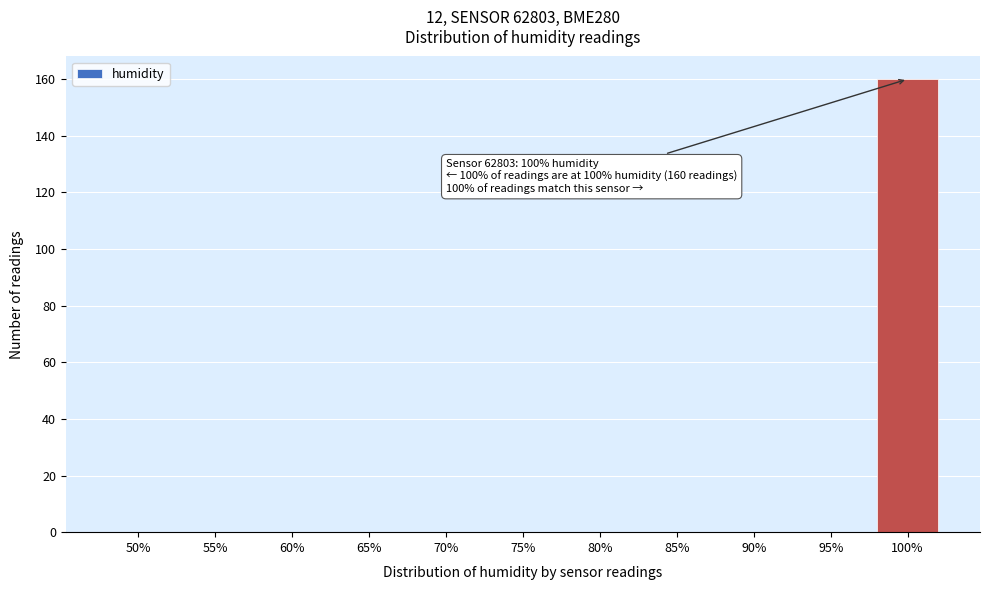

Reading left to right, what are all the values shown in this chart?

50%=0	55%=0	60%=0	65%=0	70%=0	75%=0	80%=0	85%=0	90%=0	95%=0	100%=160